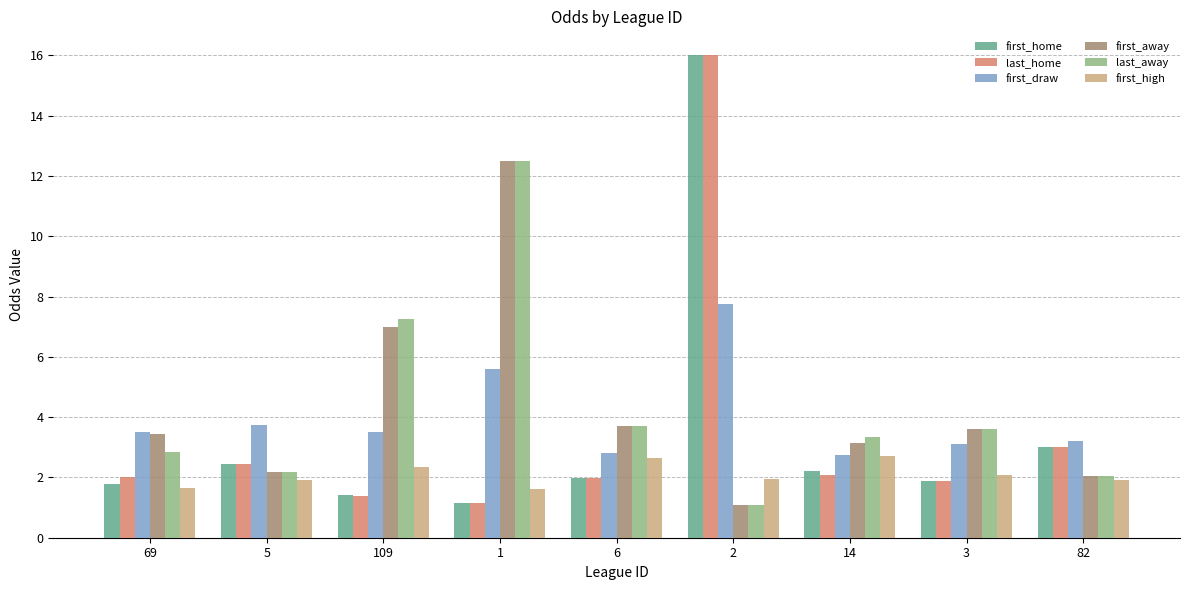

Does the chart contain any negative values?

No